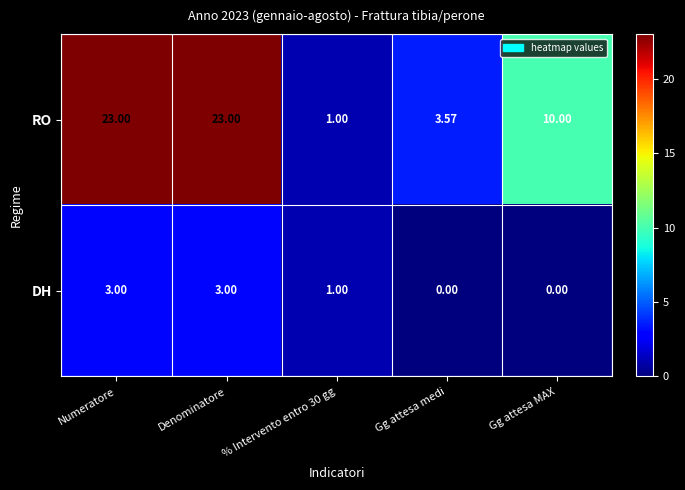

Rank the series by their maximum value, from lowest to highest.

DH, RO